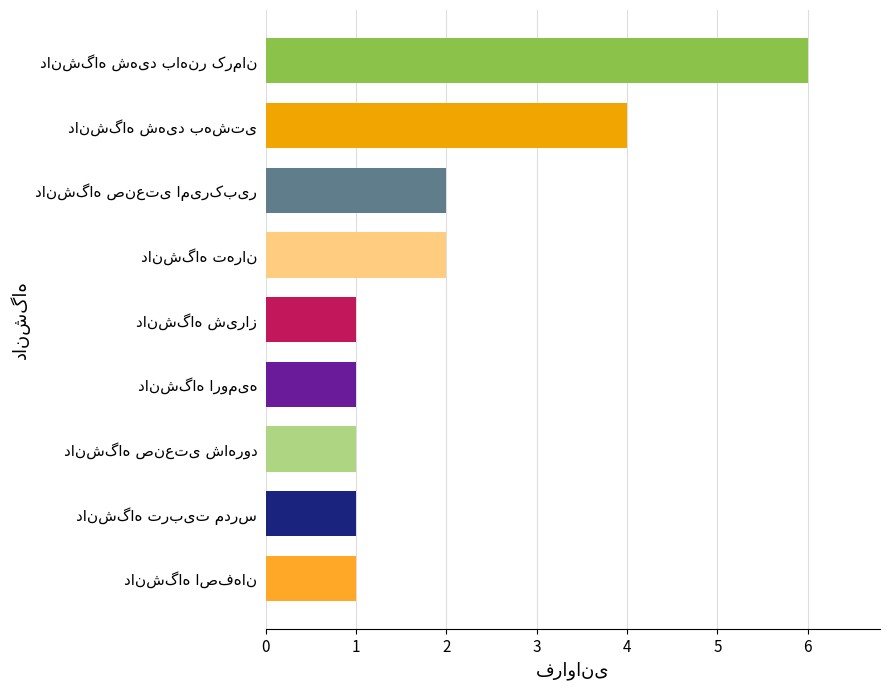

What is the difference between the second highest and second lowest values?

3